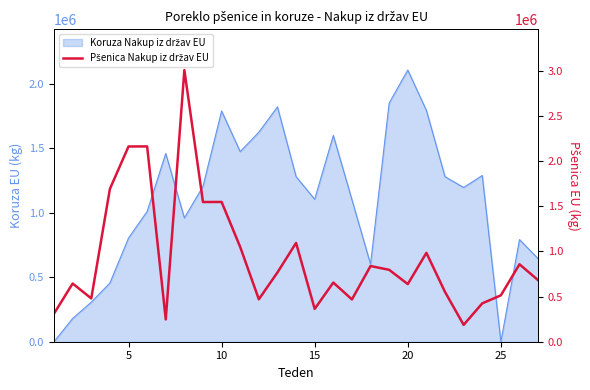

Does the chart display data point markers on the line(s)?

No